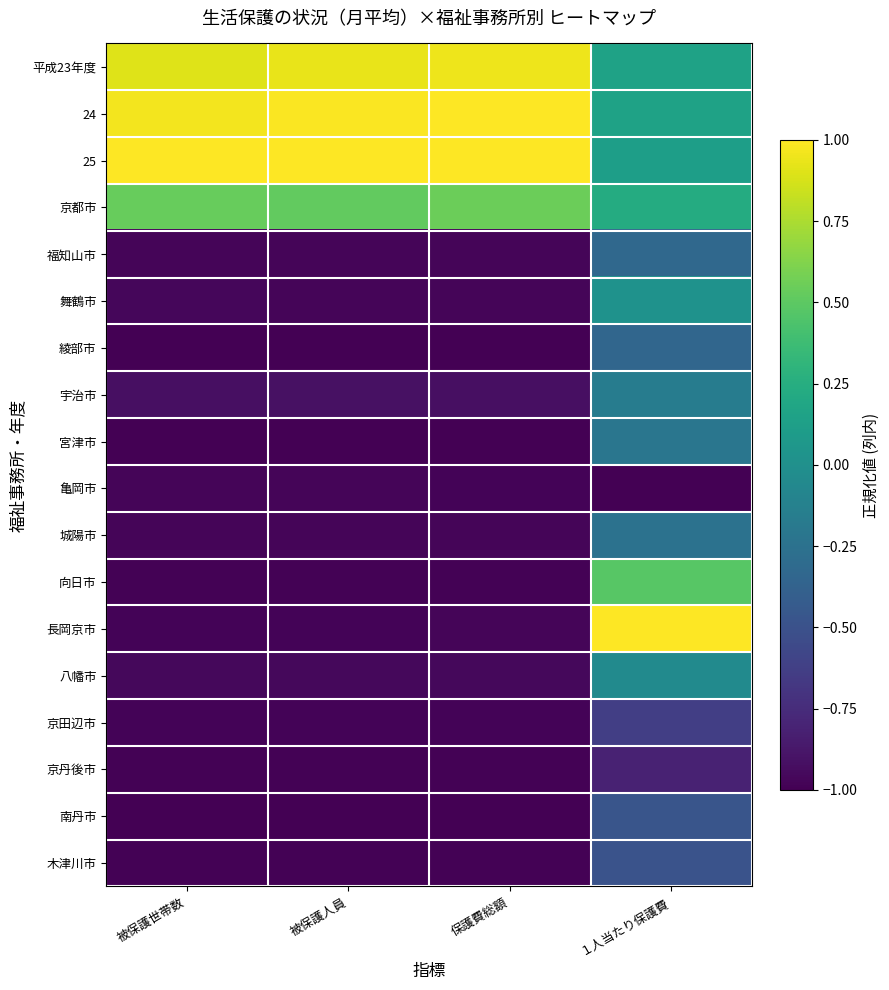

At 被保護世帯数, list the series in order from largest to smallest.

25, 24, 平成23年度, 京都市, 宇治市, 八幡市, 舞鶴市, 福知山市, 亀岡市, 城陽市, 長岡京市, 京田辺市, 向日市, 京丹後市, 木津川市, 南丹市, 綾部市, 宮津市